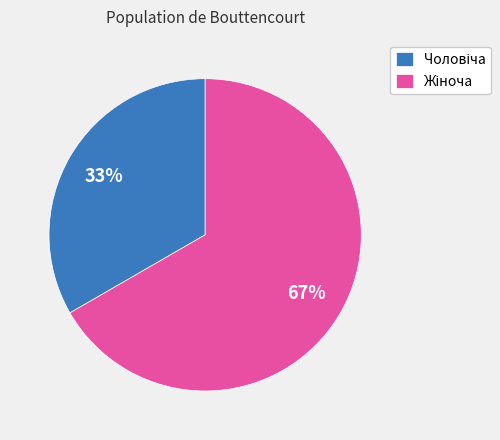

To the nearest percent, what is the average slice percentage?

50%